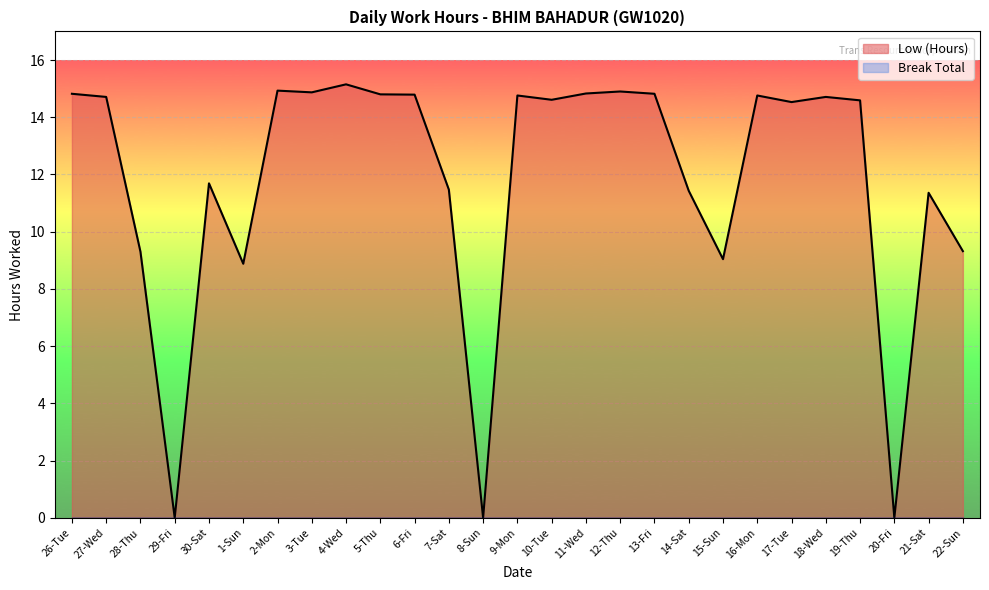

True or false: the data has more than 0 interior local peaks.

True